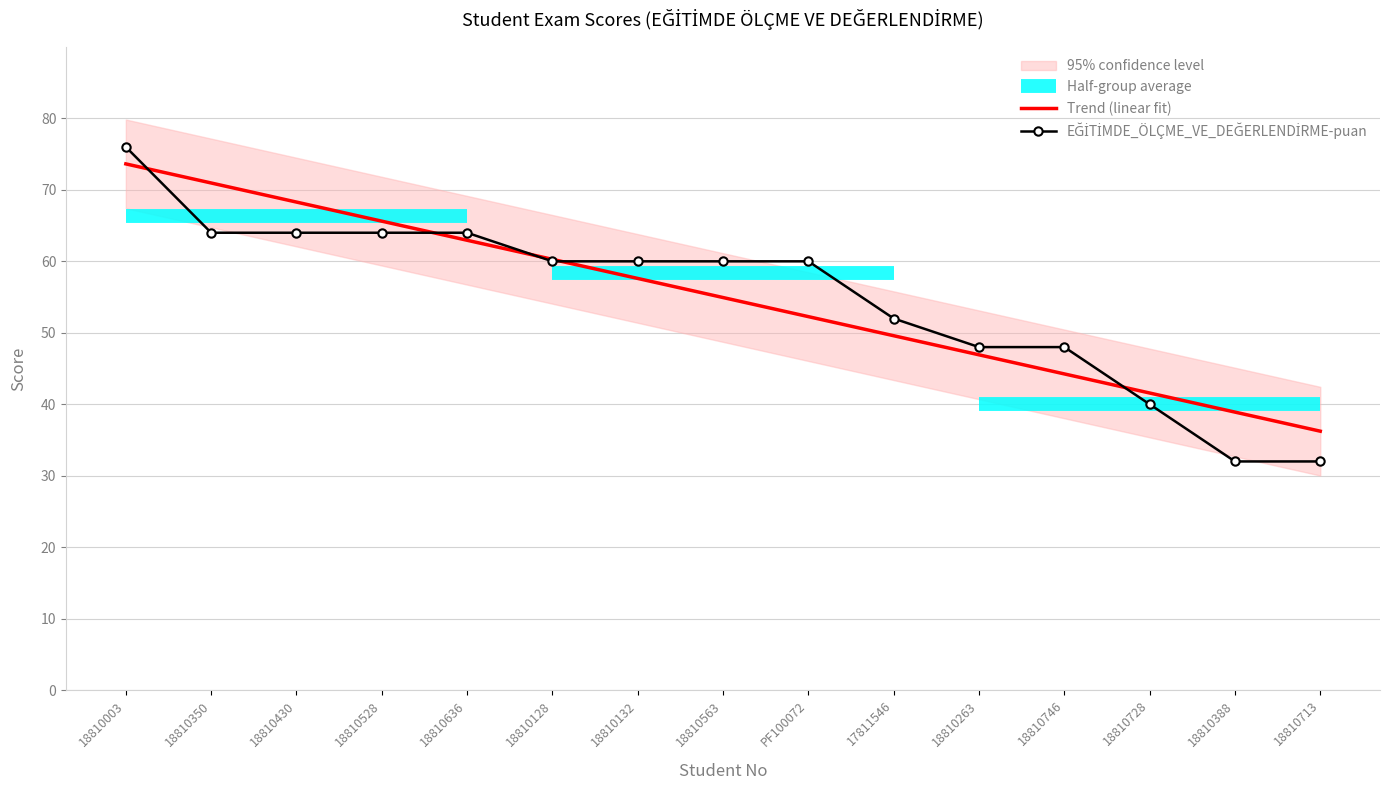

Rank the categories by value from highest to lowest.

18810003, 18810350, 18810430, 18810528, 18810636, 18810128, 18810132, 18810563, PF100072, 17811546, 18810263, 18810746, 18810728, 18810388, 18810713